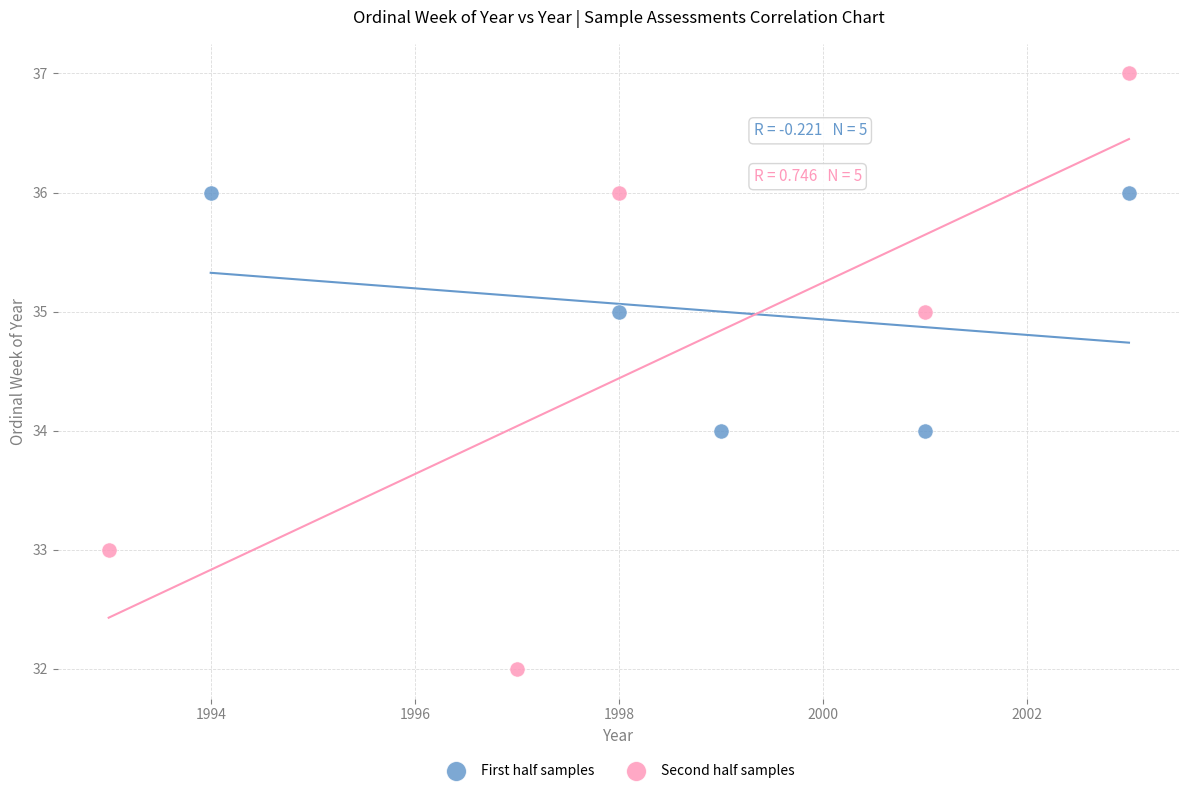

What are all the series names shown in the legend?

First half samples, Second half samples